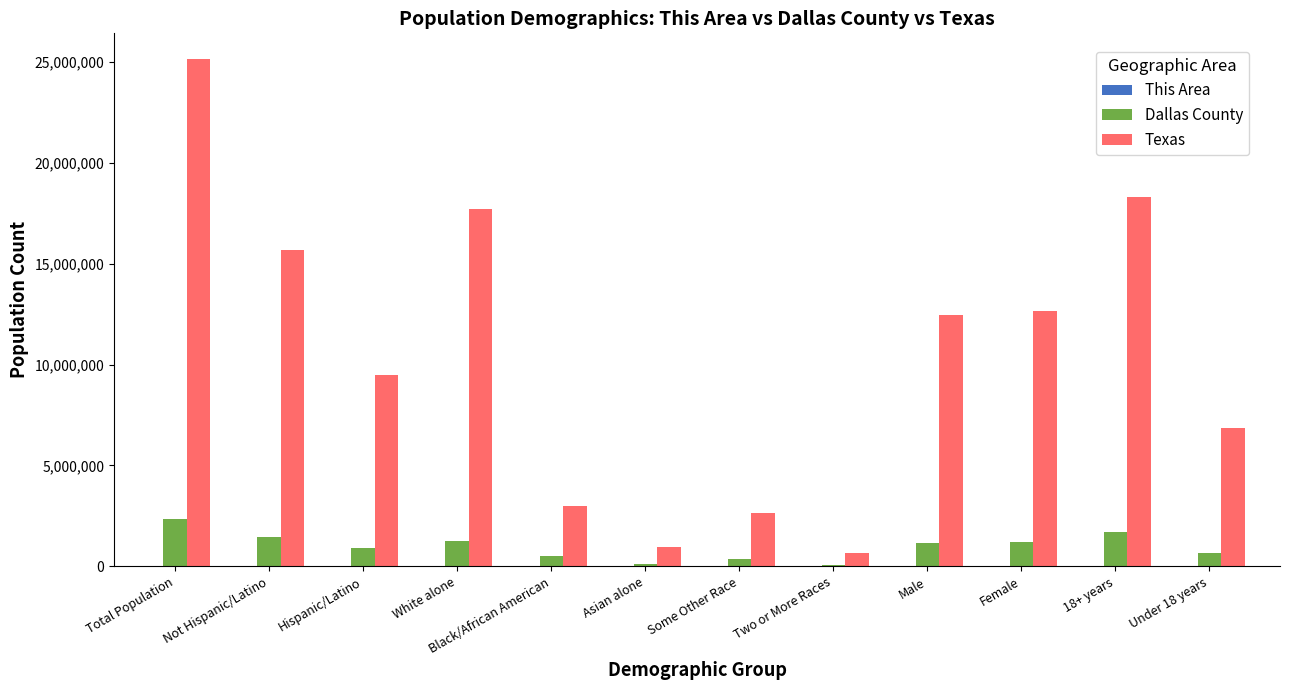

What is the sum of all Dallas County values?

11822340